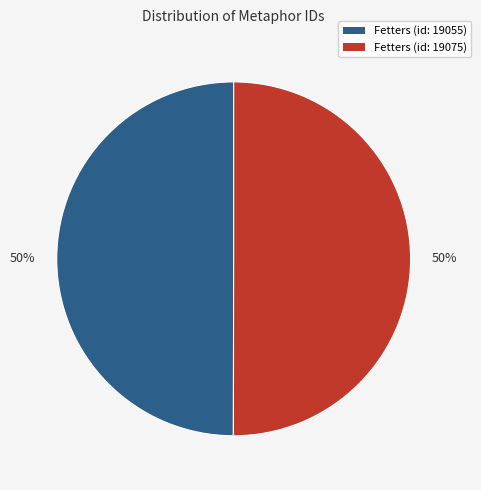

Combined, do Fetters (id: 19055) and Fetters (id: 19075) account for over 50%?

Yes